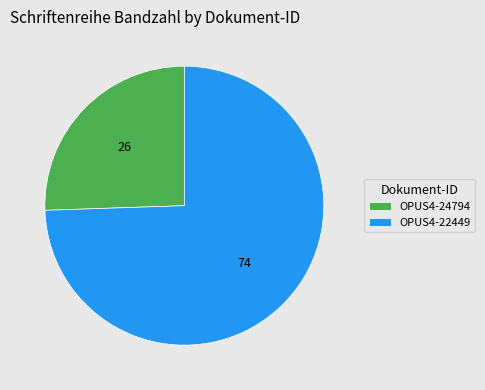

Which slice is the smallest?

OPUS4-24794